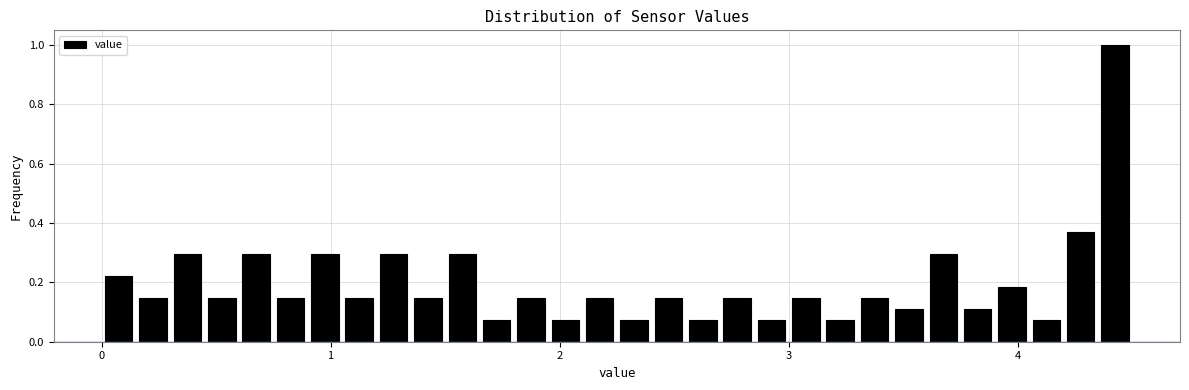

Read against the x-axis, roughly where is the centre of the tallest bar?

4.4